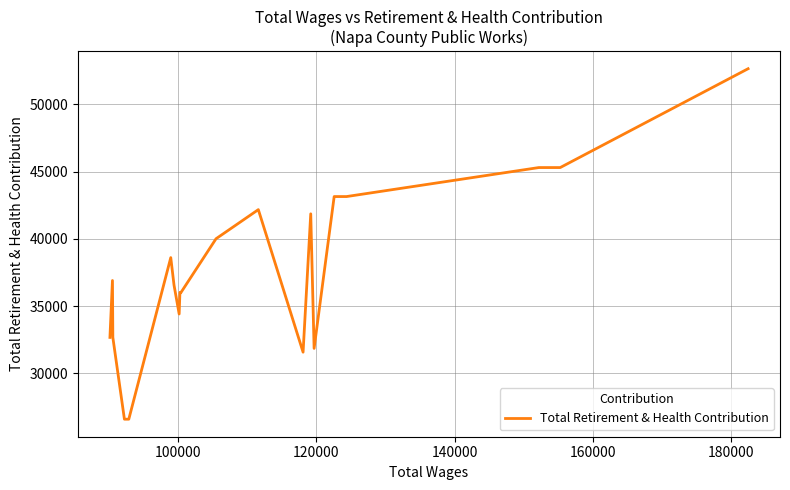

How many interior local valleys (lower than both neighbors) does the data have?

4